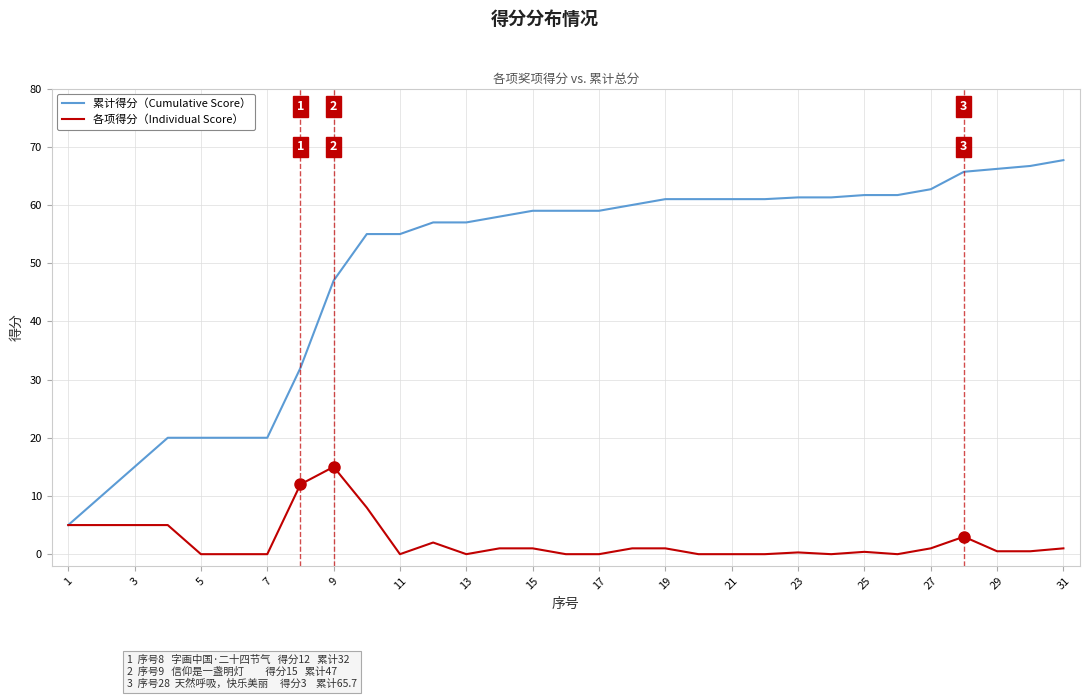

What are all the series names shown in the legend?

累计得分（Cumulative Score）, 各项得分（Individual Score）